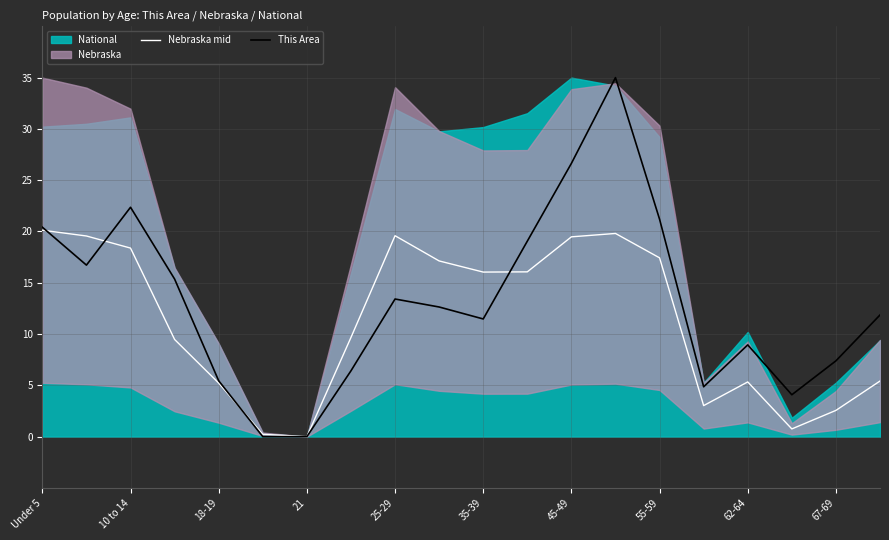

Is it true that Nebraska mid equals 20.1 at Under 5?

True